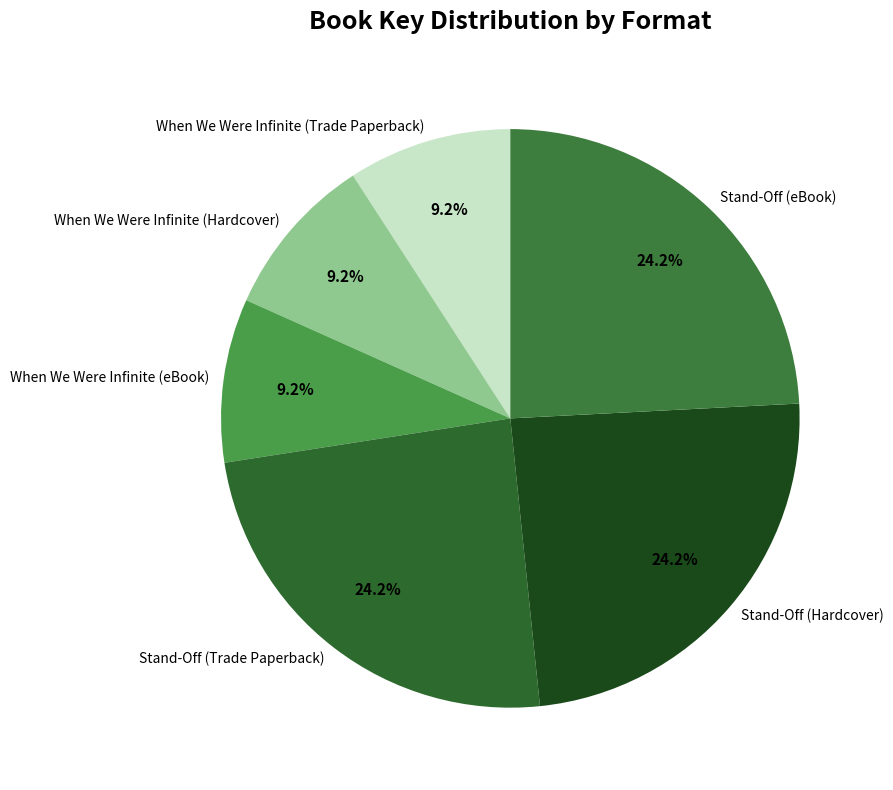

What percentage is the Stand-Off (eBook) slice, to the nearest percent?

24%